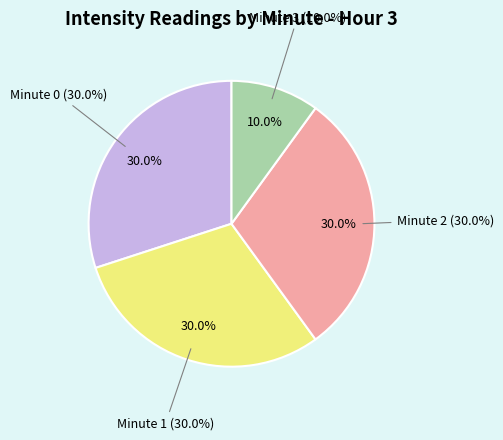

Combined, what portion of the pie is Minute 3 and Minute 1?

40.0%